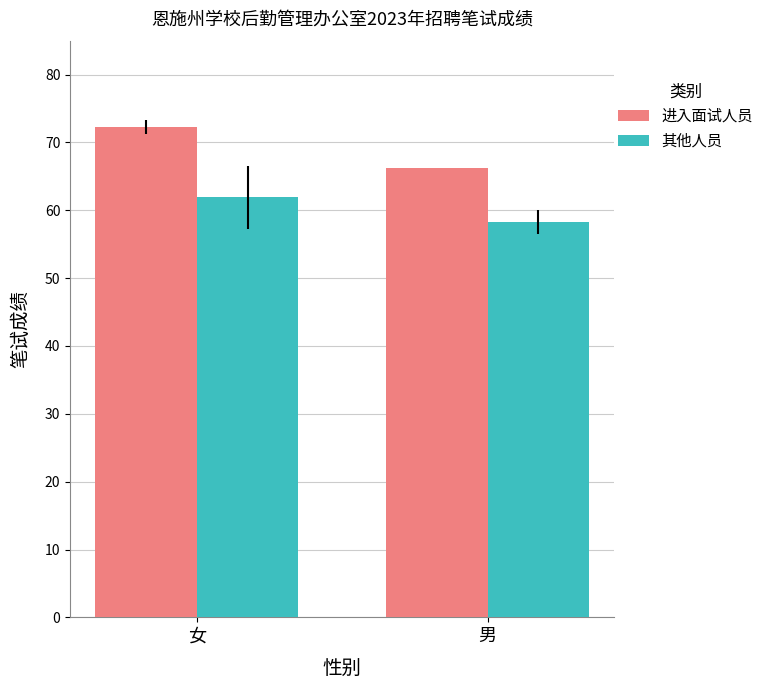

What position from the right is 女?

2